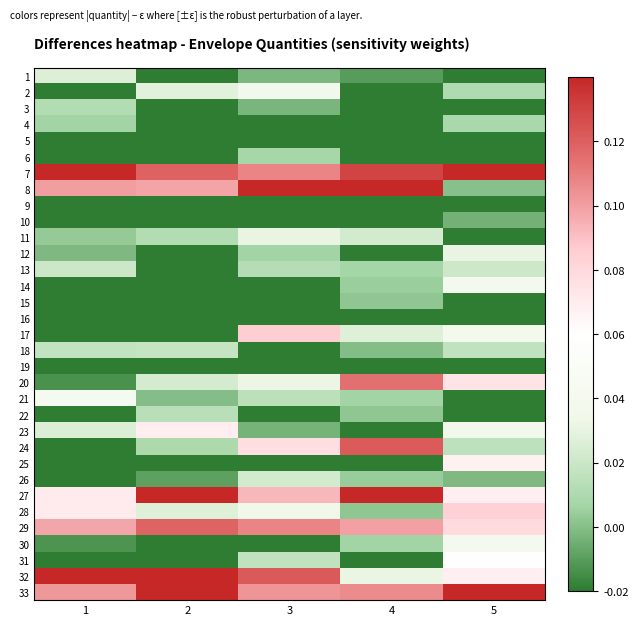

At 2, list the series in order from largest to smallest.

27, 32, 33, 7, 29, 8, 23, 2, 28, 20, 18, 22, 11, 24, 21, 26, 1, 3, 4, 5, 6, 9, 10, 12, 13, 14, 15, 16, 17, 19, 25, 30, 31